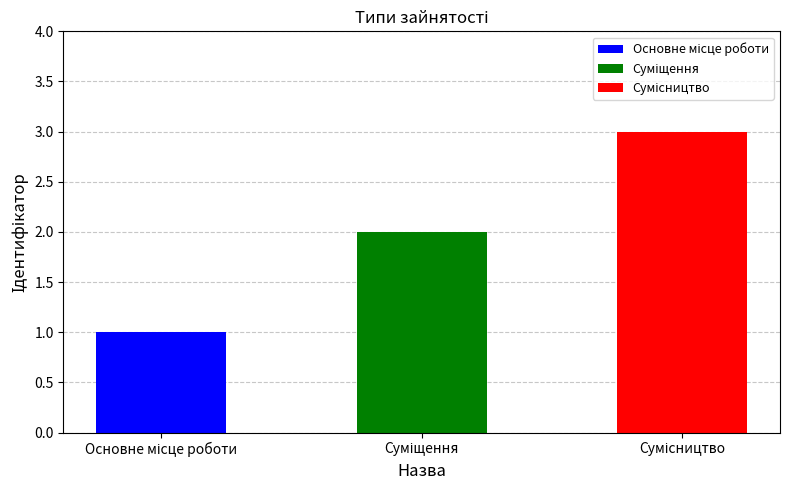

Where does the data first go above 2?

Сумісництво